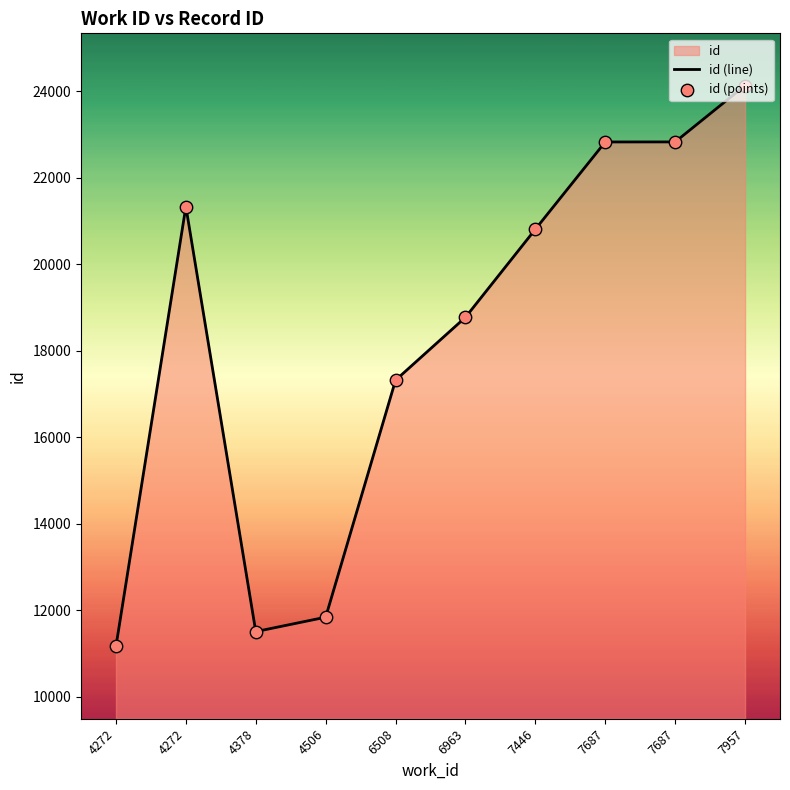

Is the value of id (points) at 6508 greater than the value of id (line) at 4272?

Yes